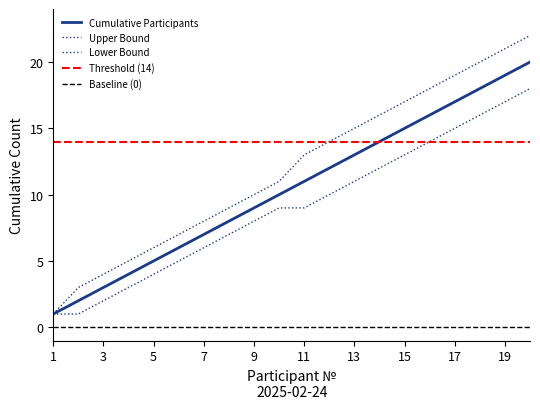

True or false: Lower Bound has more than 2 points higher than both neighbors.

False